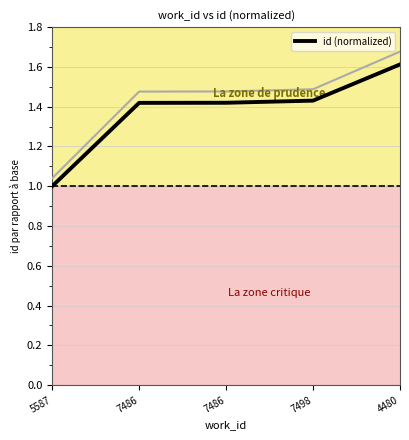

Where is the data nearest to the value 1?

5587